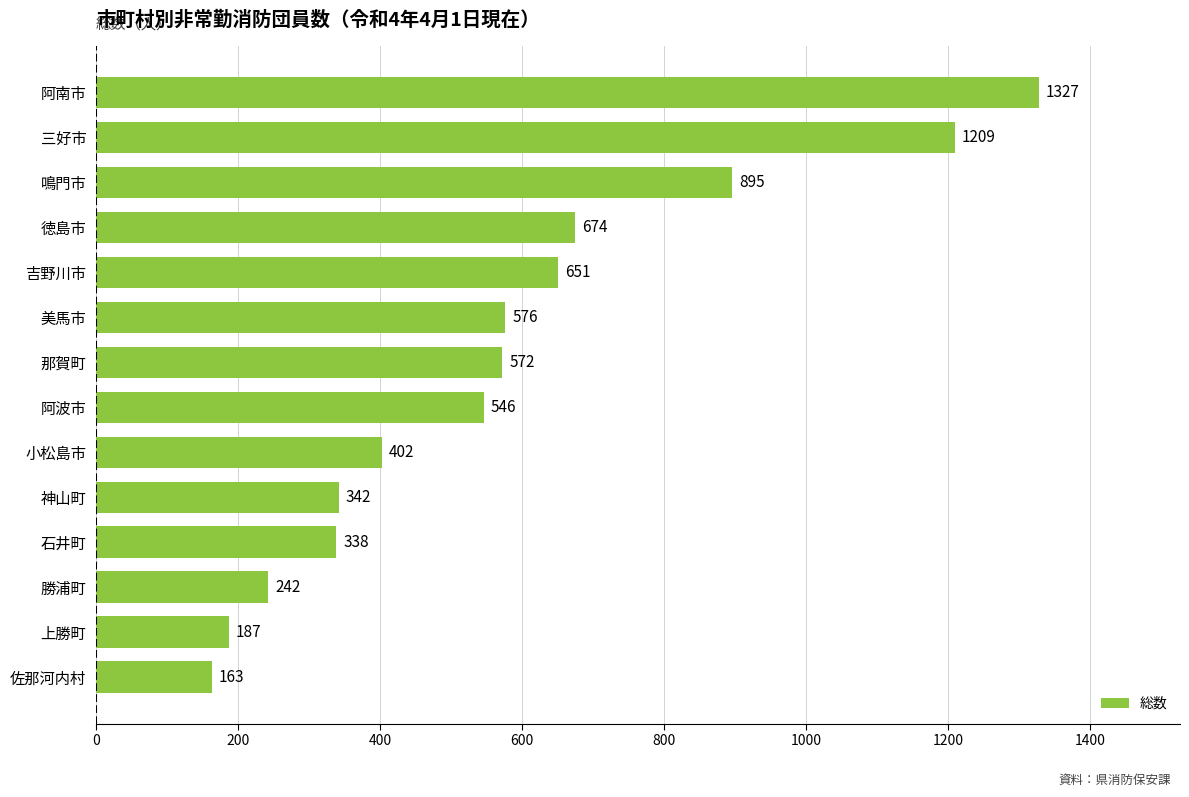

The chart shows a value of 360 at 美馬市. True or false?

False